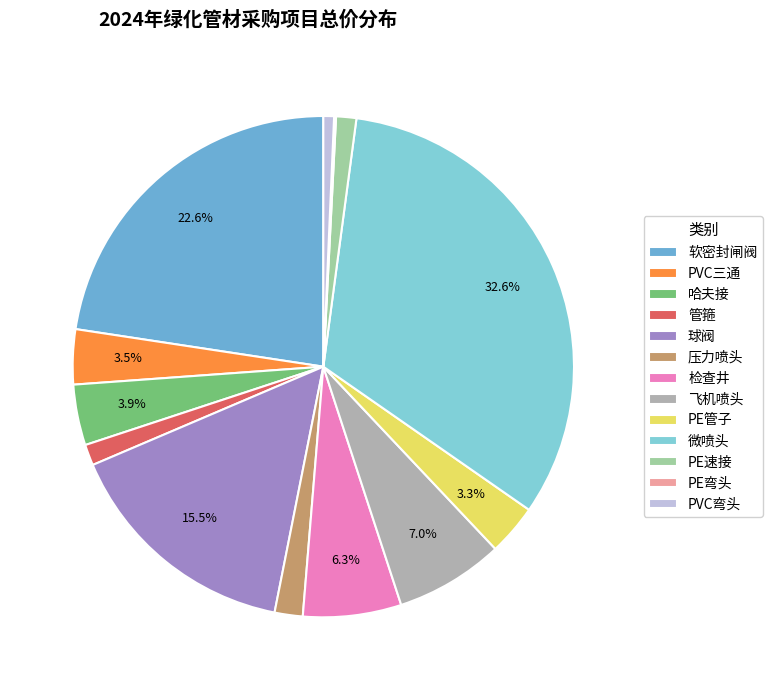

Rank the categories by value from highest to lowest.

微喷头, 软密封闸阀, 球阀, 飞机喷头, 检查井, 哈夫接, PVC三通, PE管子, 压力喷头, 管箍, PE速接, PVC弯头, PE弯头